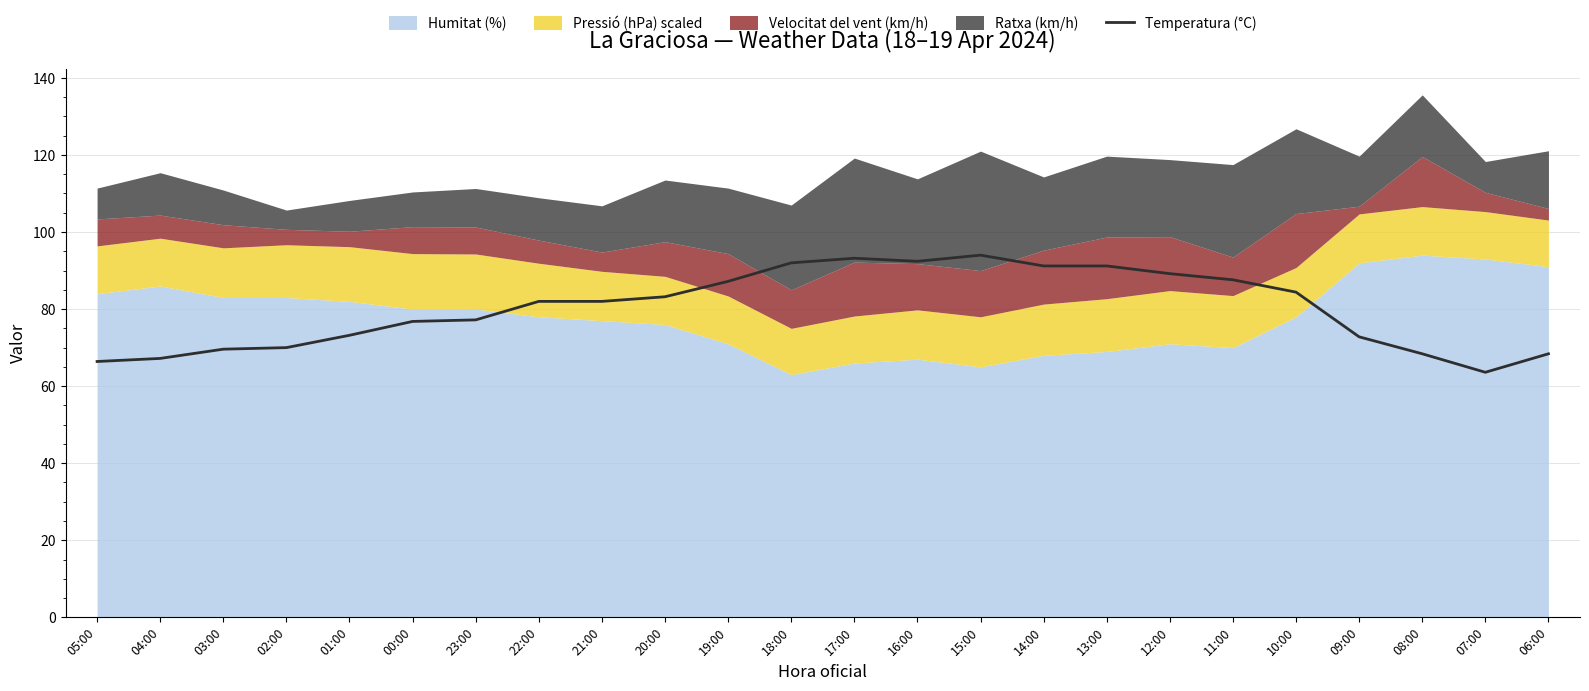

Does the chart have visible grid lines?

Yes